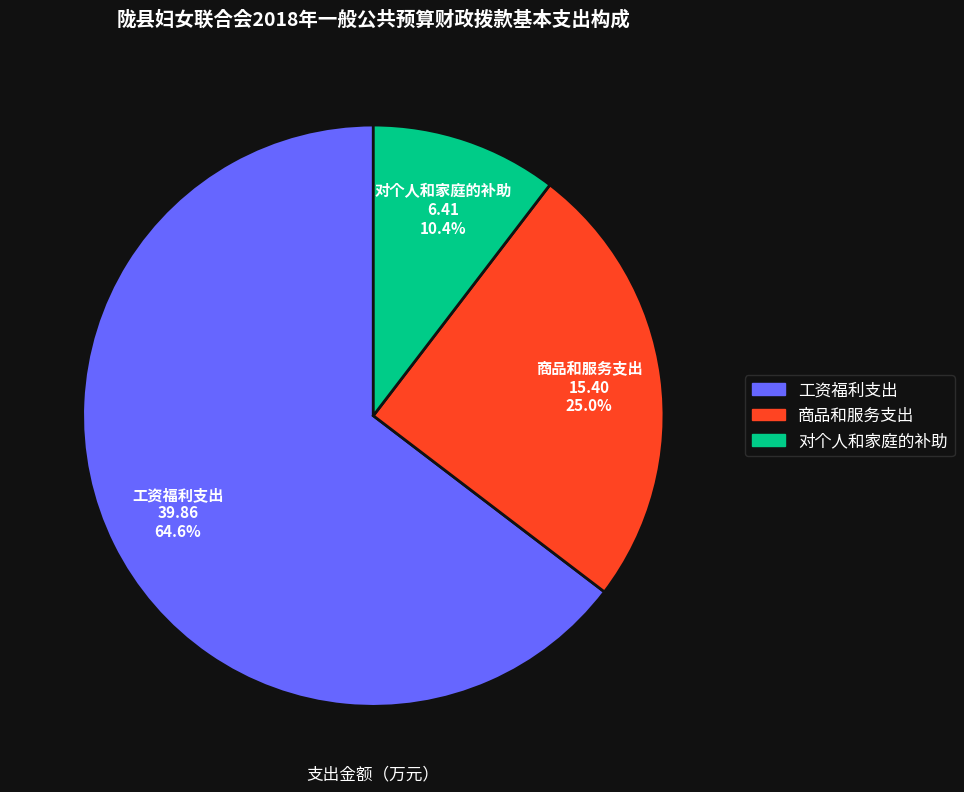

Which slice is the largest?

工资福利支出